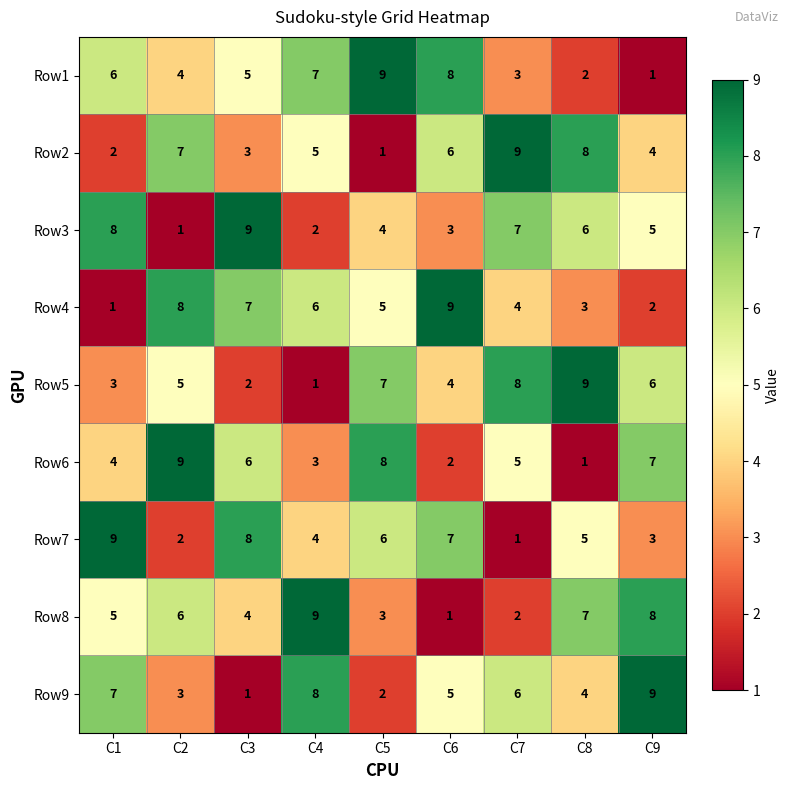

What is the minimum value shown in the chart?

1